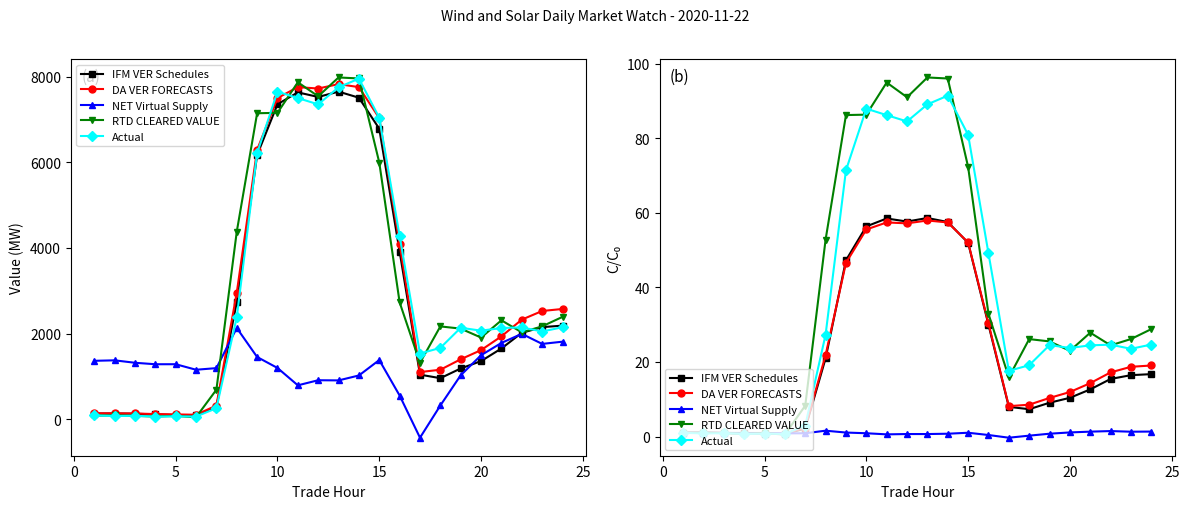

The value of Actual at 10 is 125.1. True or false?

False